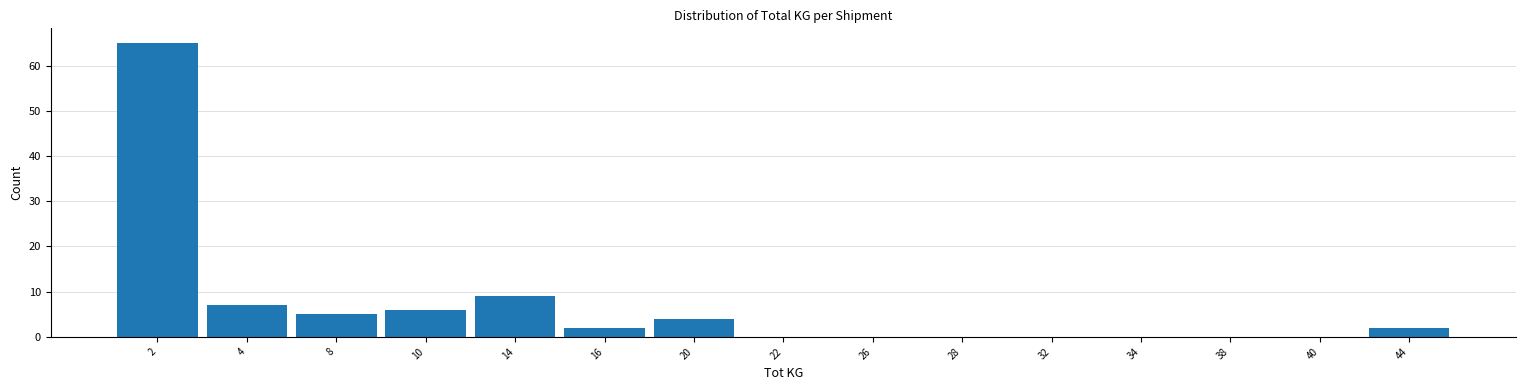

Reading left to right, extract all data points from this chart.

2=65	4=7	8=5	10=6	14=9	16=2	20=4	22=0	26=0	28=0	32=0	34=0	38=0	40=0	44=2